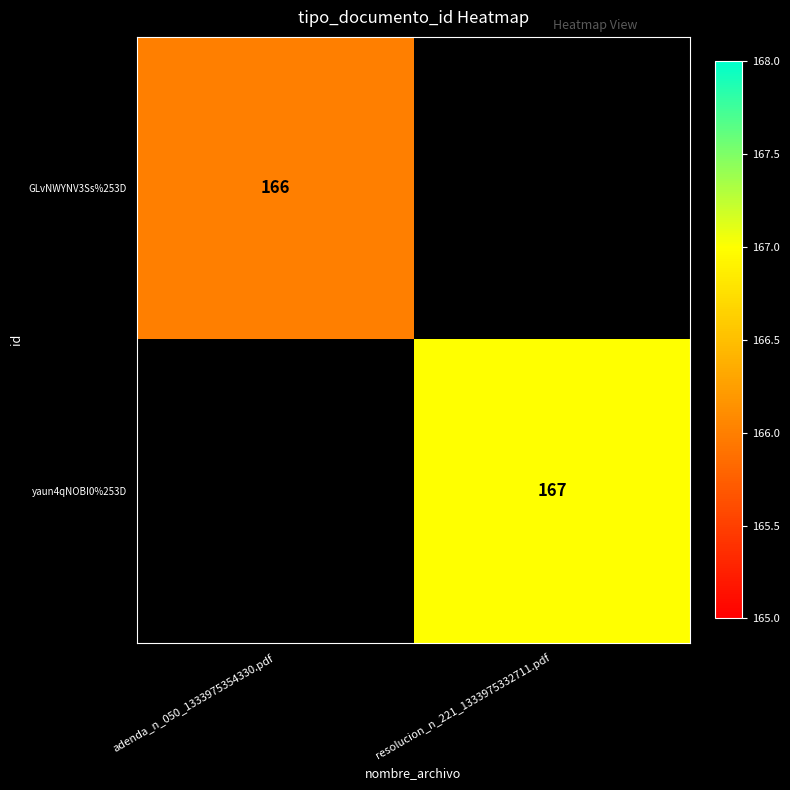

The value of yaun4qNOBI0%253D at resolucion_n_221_1333975332711.pdf is 40. True or false?

False